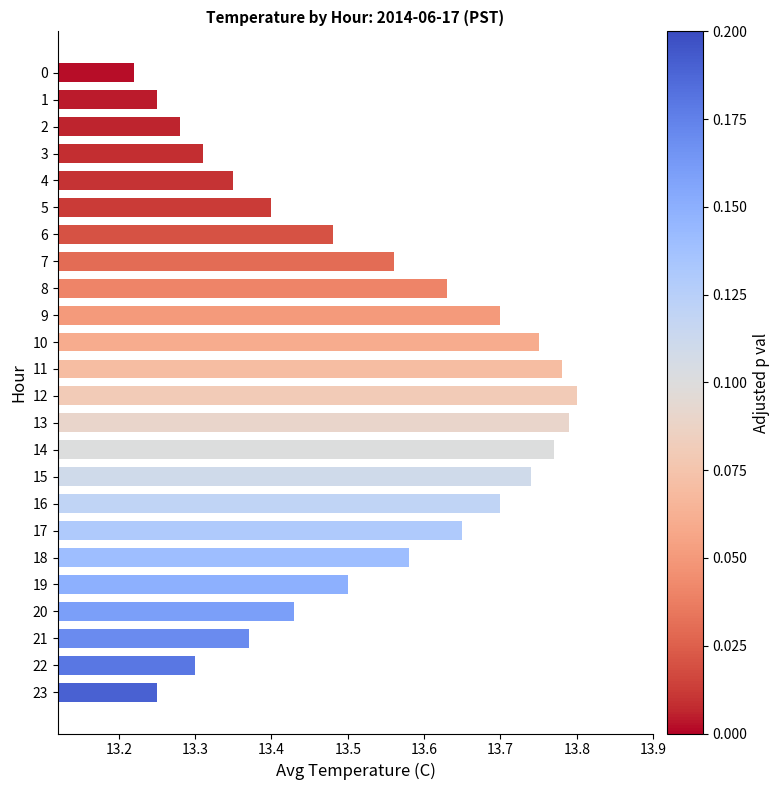

Is it true that the value at 17 is 9.4?

False